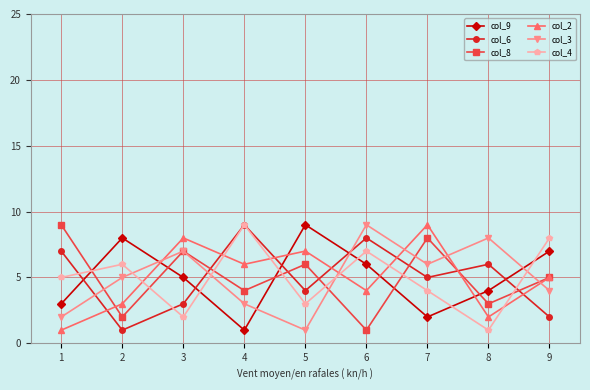

True or false: col_9 has more than 1 interior local peaks.

True